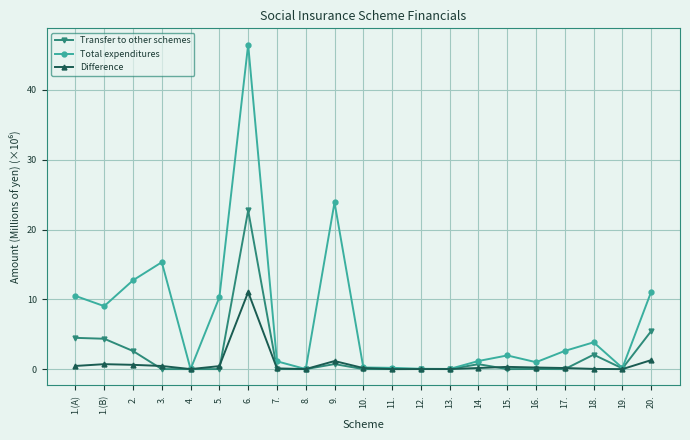

How many lines are shown in the chart?

3